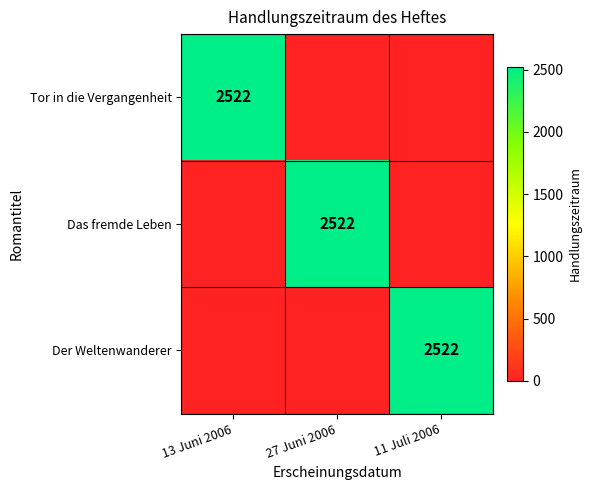

True or false: Tor in die Vergangenheit has a value of 3855 at 13 Juni 2006.

False